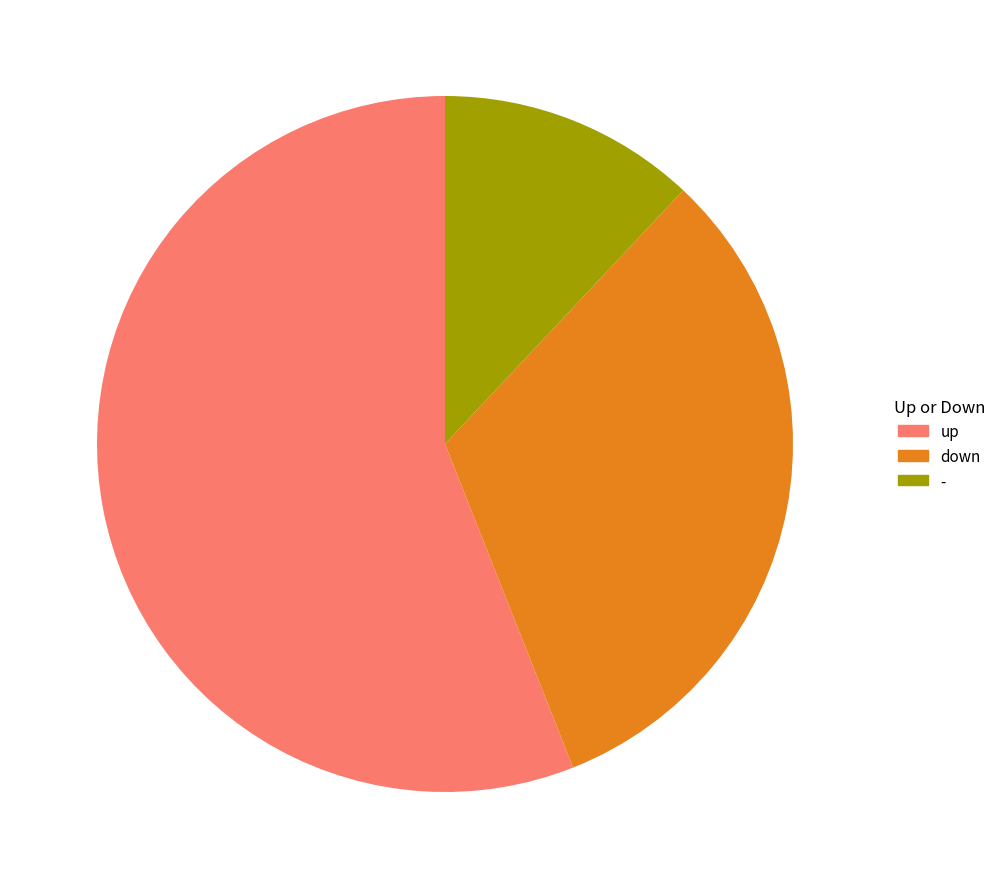

True or false: up accounts for 56% of the total.

True